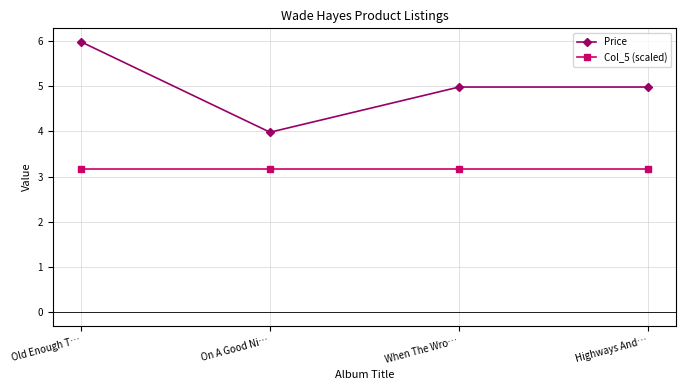

Which series has the largest total across all categories?

Price